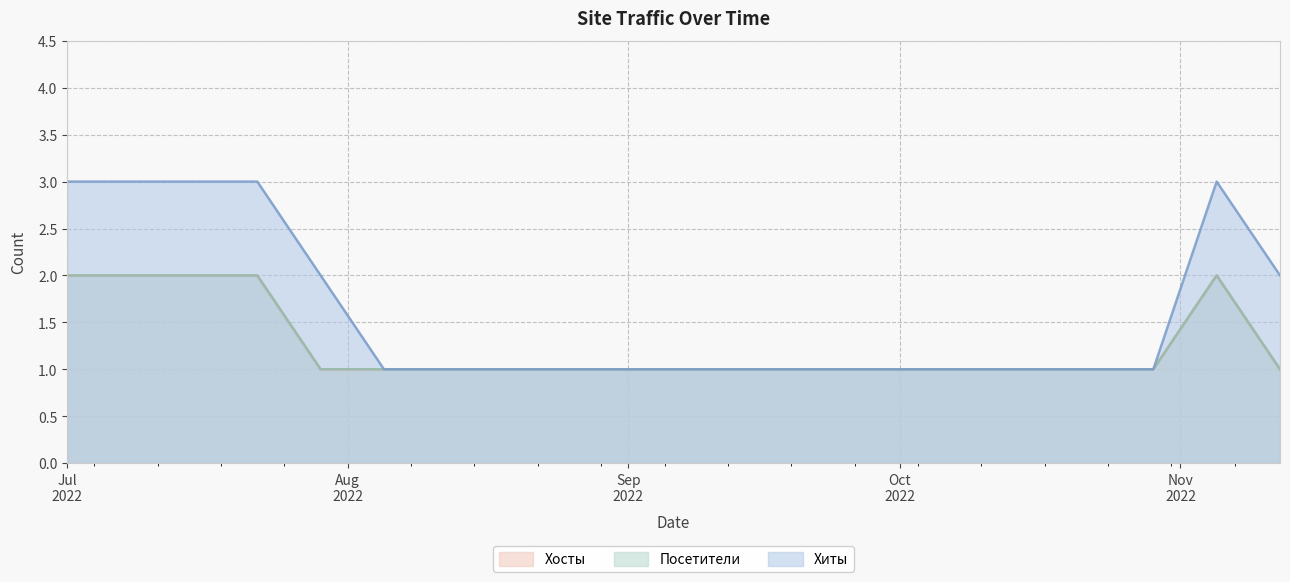

Is it true that Хиты equals 2 at 2022-11-12?

True